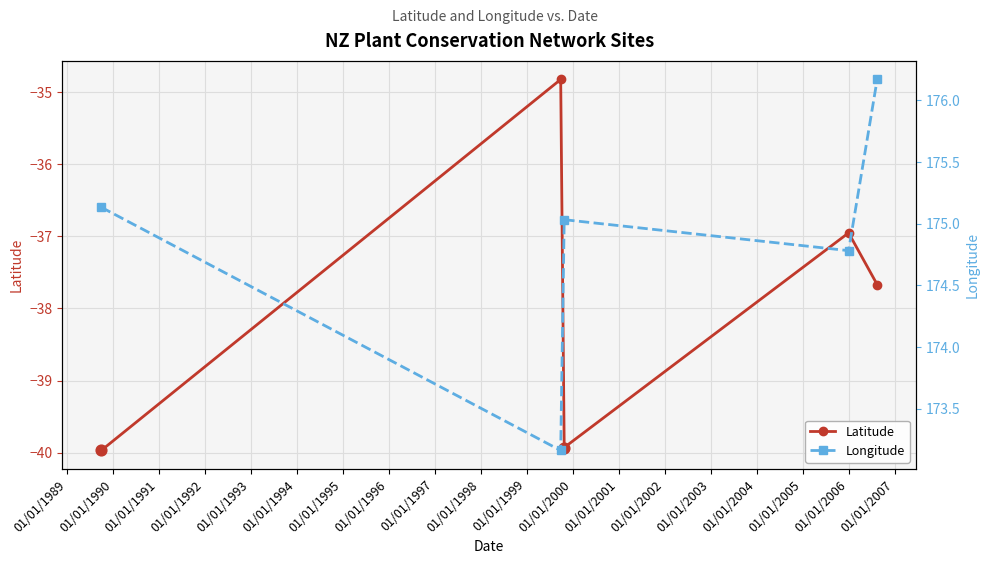

What is the value of the Latitude point at the 3rd from the left?

-39.9